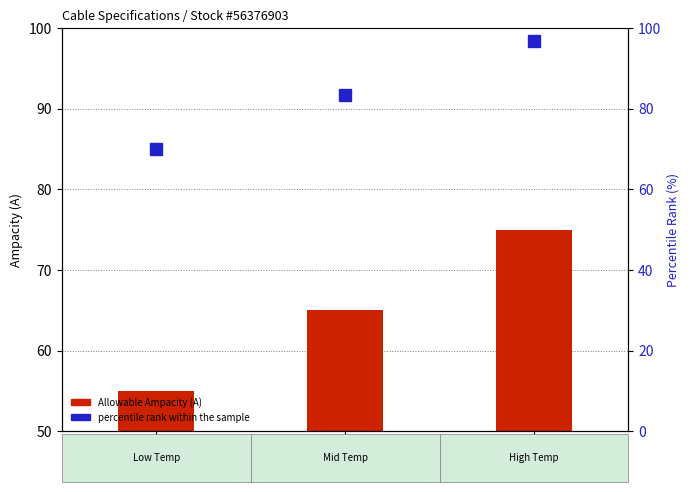

Does the chart contain stacked bars?

No